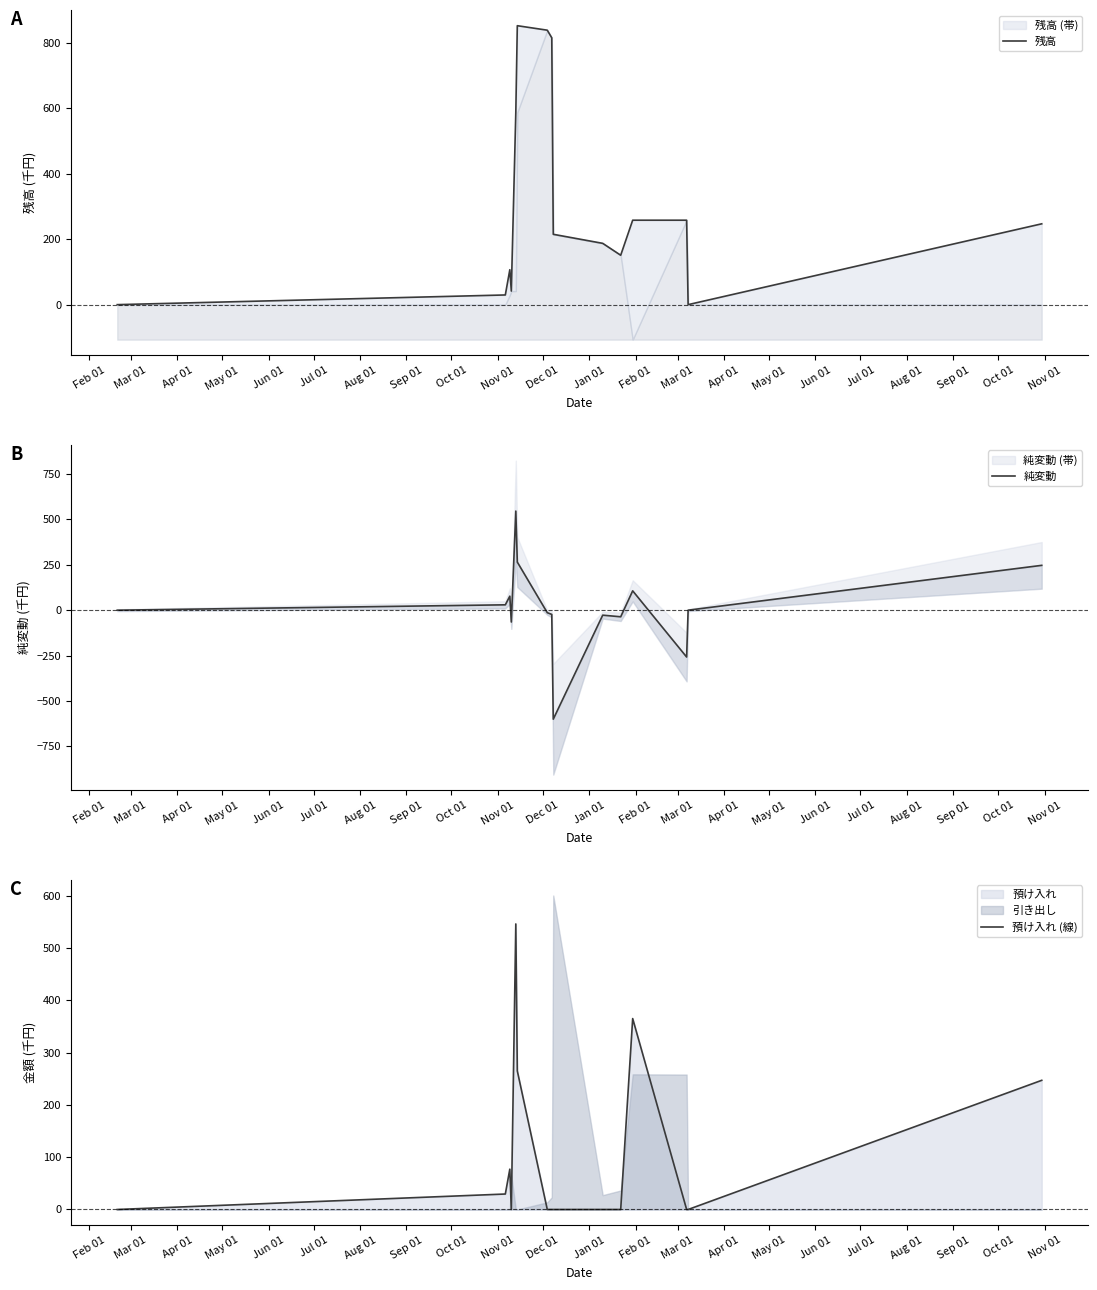

What is the label of the 1st point from the left?

Feb 01